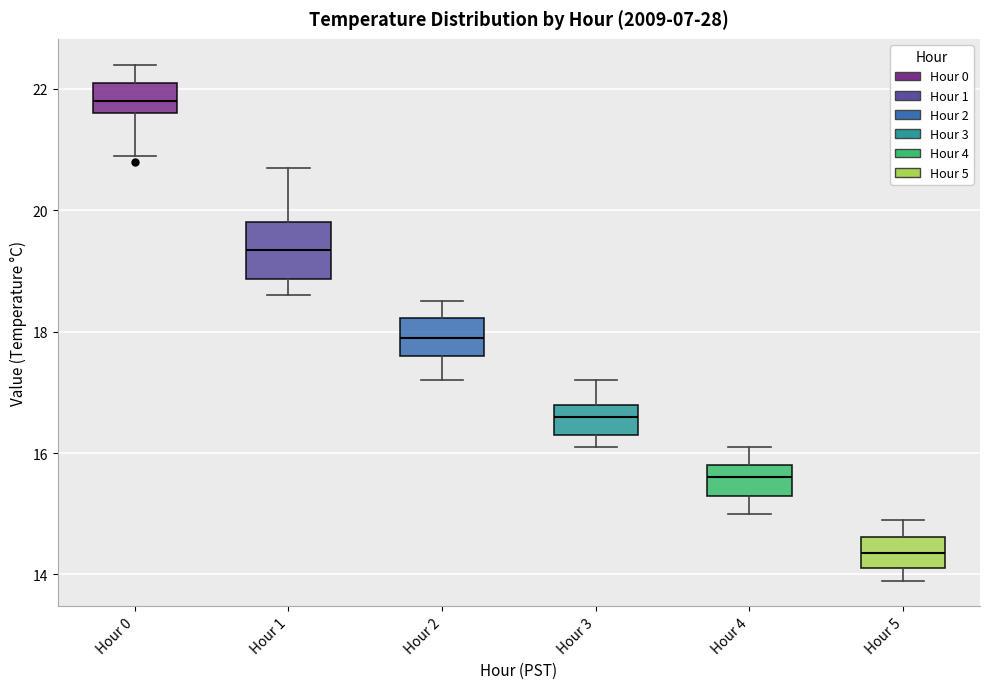

Reading left to right, read every box against the y-axis: the position of its median line, the range the box covers, and the ends of its whiskers. The values are not printed on the chart, so give them approximately, as read against the axis.

Hour 0: median 21.8, box 21.6 to 22.2, whiskers 21.0 to 22.4
Hour 1: median 19.4, box 18.8 to 19.8, whiskers 18.6 to 20.8
Hour 2: median 18.0, box 17.6 to 18.2, whiskers 17.2 to 18.6
Hour 3: median 16.6, box 16.4 to 16.8, whiskers 16.2 to 17.2
Hour 4: median 15.6, box 15.4 to 15.8, whiskers 15.0 to 16.2
Hour 5: median 14.4, box 14.2 to 14.6, whiskers 14.0 to 15.0